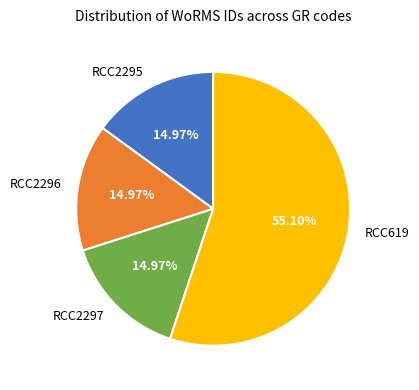

Approximately how many times larger is the value at RCC2296 compared to RCC2297?

1.0